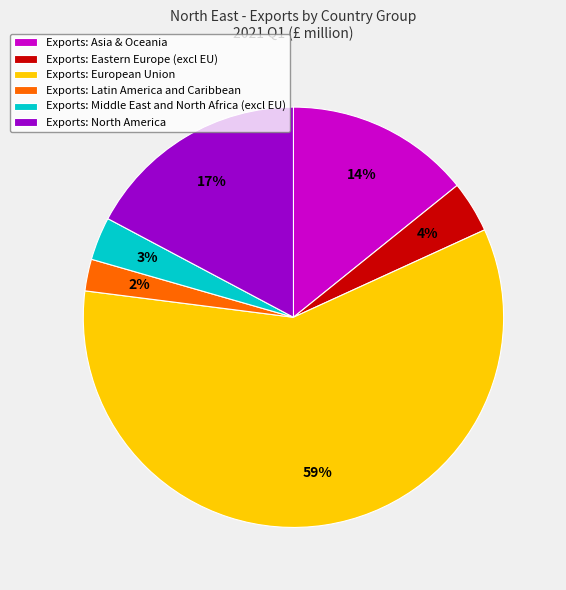

To the nearest percent, what is the average slice percentage?

17%